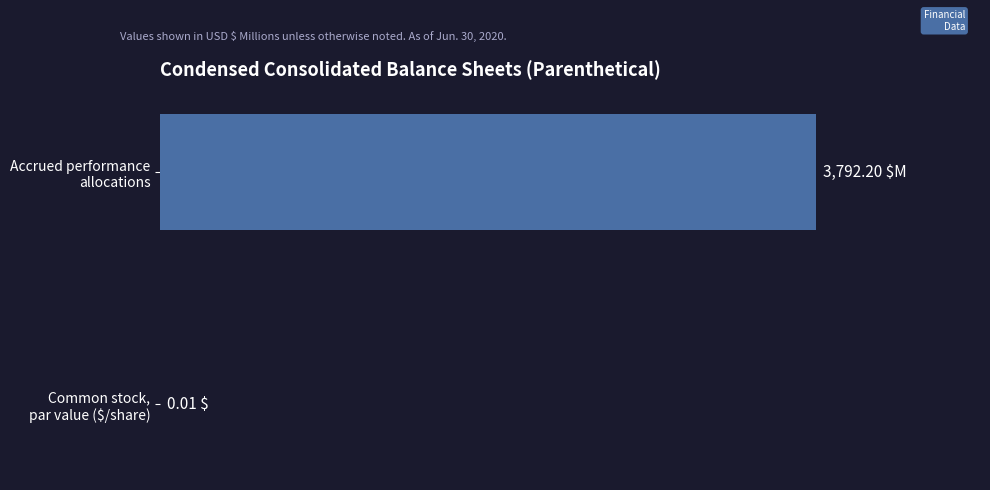

Are the bars horizontal?

Yes